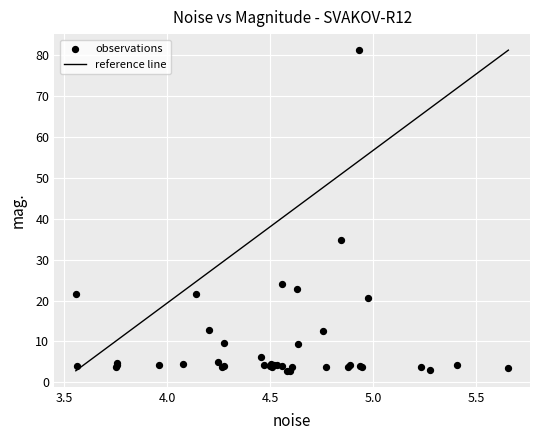

What Y value in the scatter plot is closest to 42?

34.7